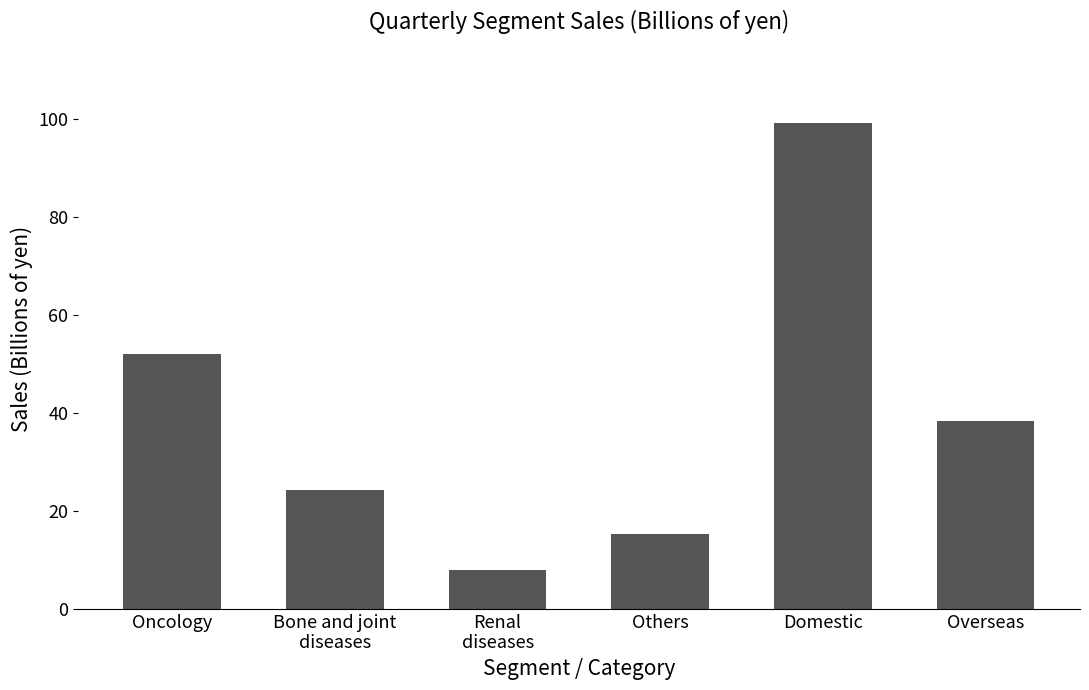

Reading right to left, what are all the values shown in this chart?

Overseas=38.4	Domestic=99.3	Others=15.2	Renal
diseases=7.9	Bone and joint
diseases=24.2	Oncology=52.0